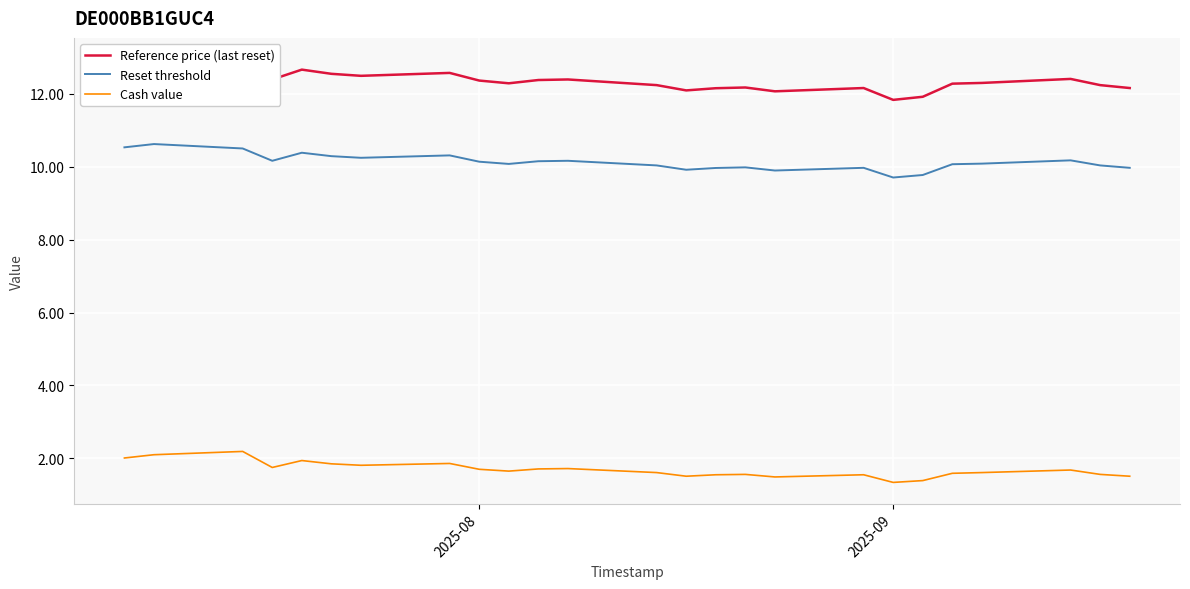

Rank the series by their maximum value, from highest to lowest.

Reference price (last reset), Reset threshold, Cash value